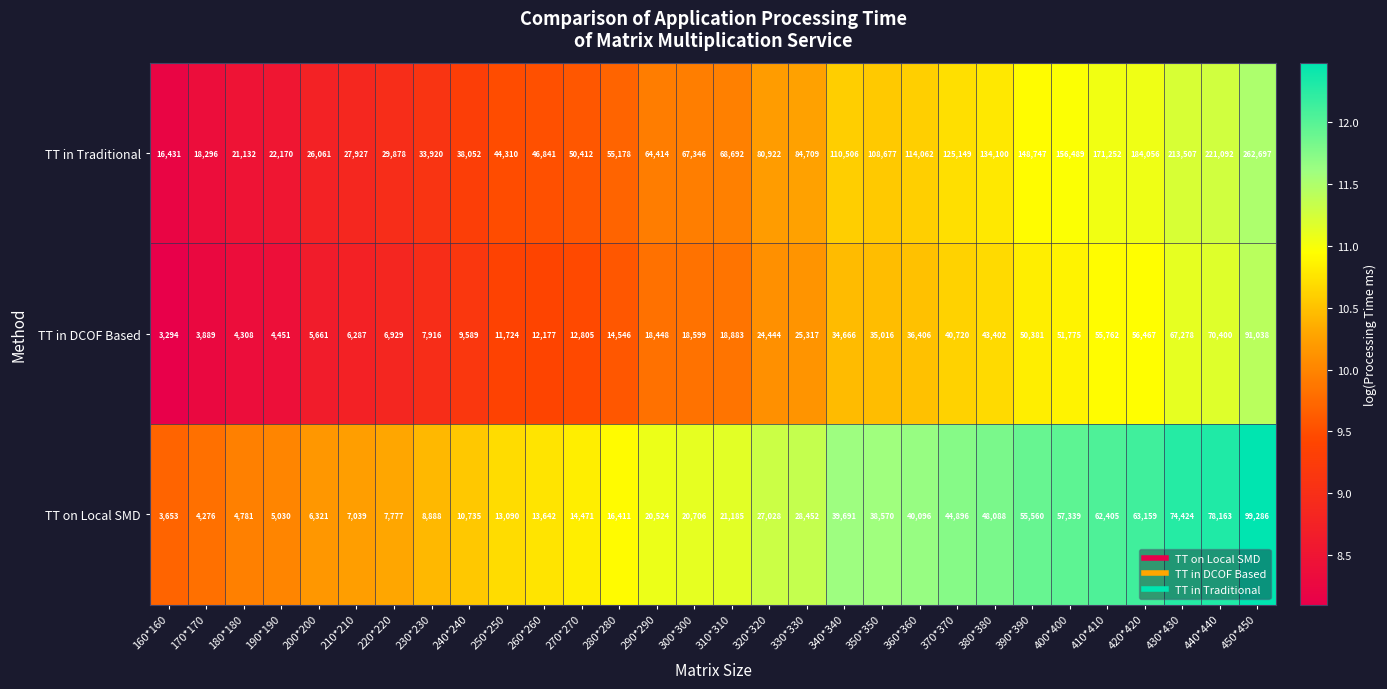

At which category is the sum across all series the highest?

450*450